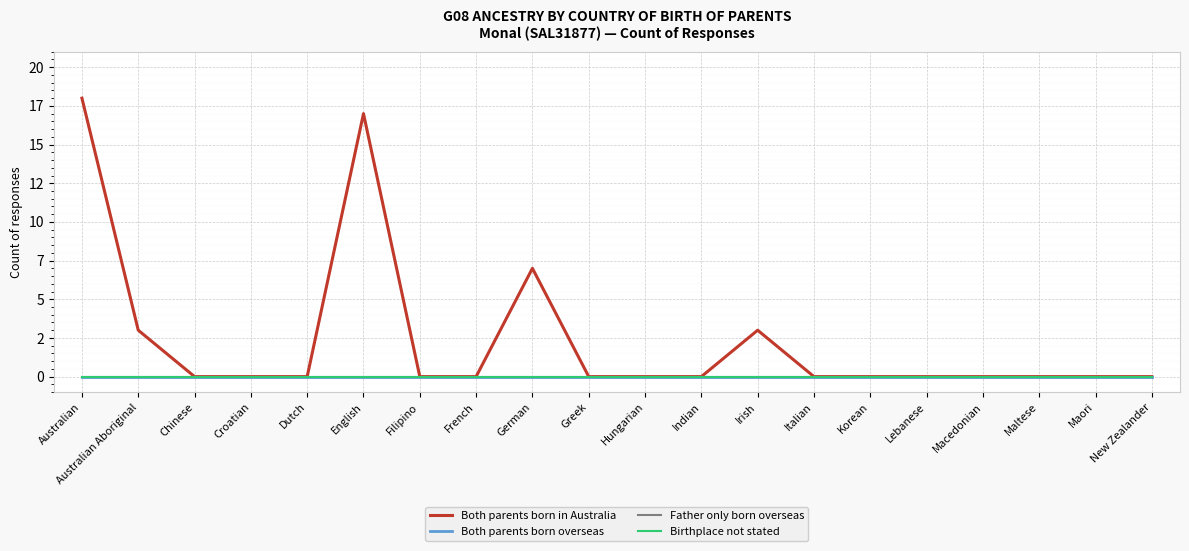

Is this an area chart (filled region under the line)?

No